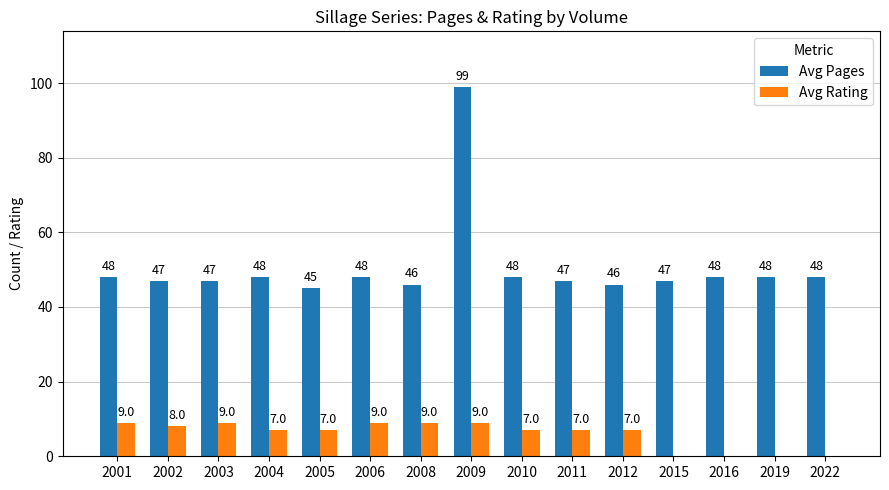

Reading left to right, transcribe all the data shown in this chart.

Avg Pages: 2001=48	2002=47	2003=47	2004=48	2005=45	2006=48	2008=46	2009=99	2010=48	2011=47	2012=46	2015=47	2016=48	2019=48	2022=48
Avg Rating: 2001=9	2002=8	2003=9	2004=7	2005=7	2006=9	2008=9	2009=9	2010=7	2011=7	2012=7	2015=0	2016=0	2019=0	2022=0